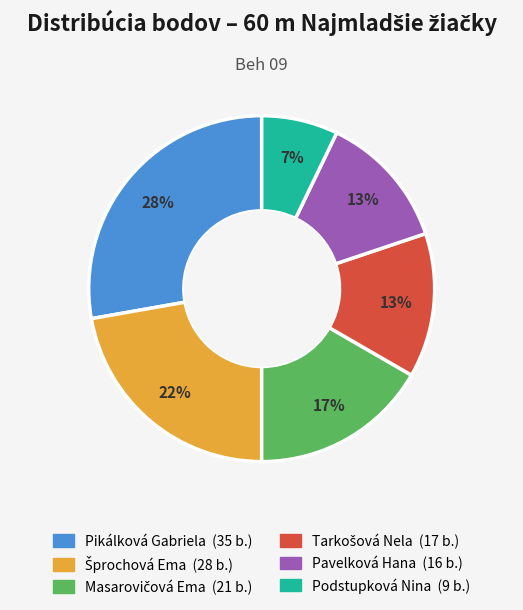

Is the sum of Podstupková Nina and Pavelková Hana greater than half?

No